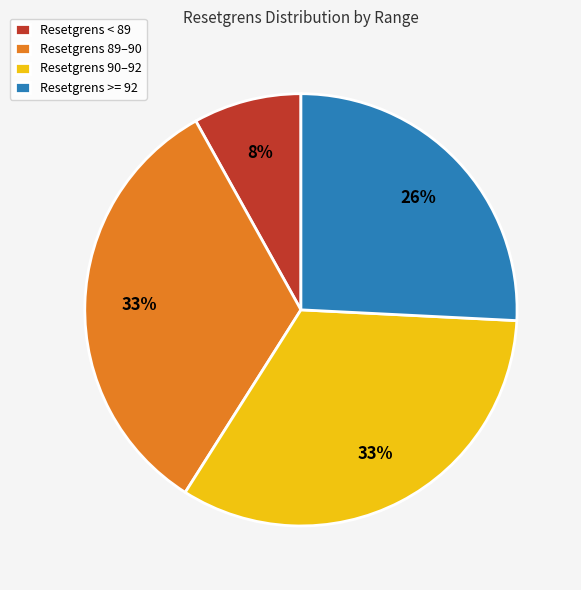

How many slices are in this pie chart?

4